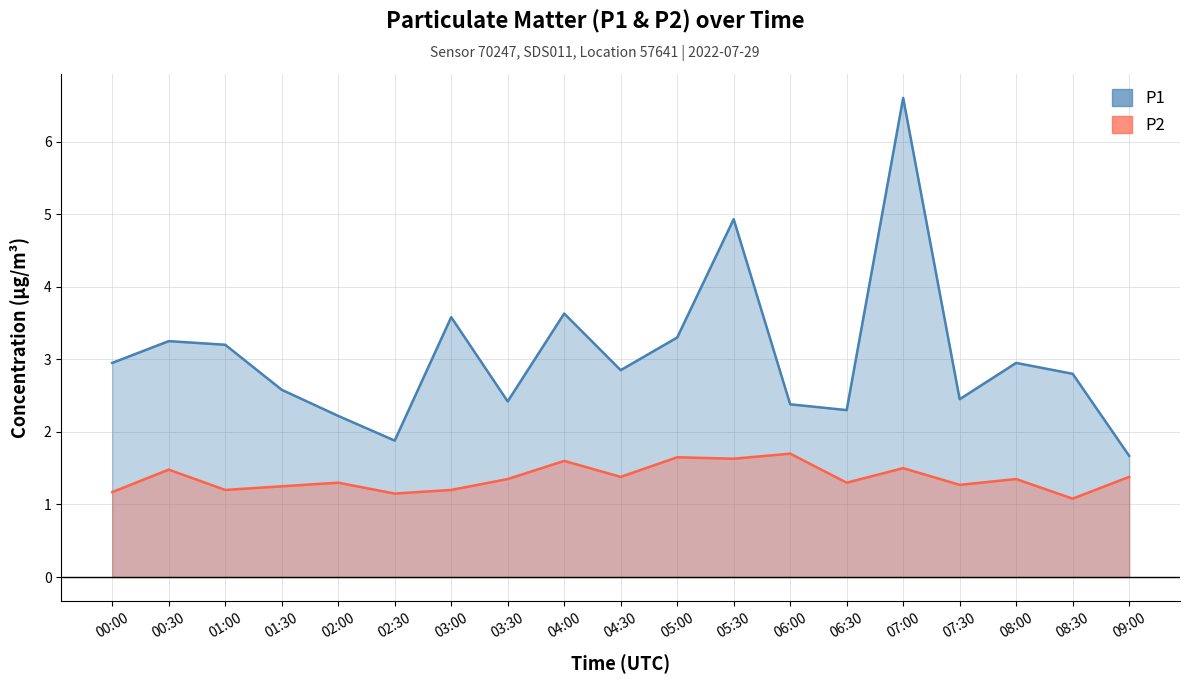

At which label is P2 closest to 1?

08:30